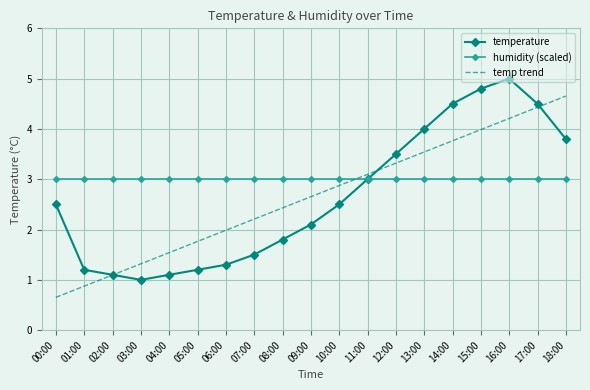

After their last crossing, which series has the higher values: temp trend or humidity (scaled)?

temp trend